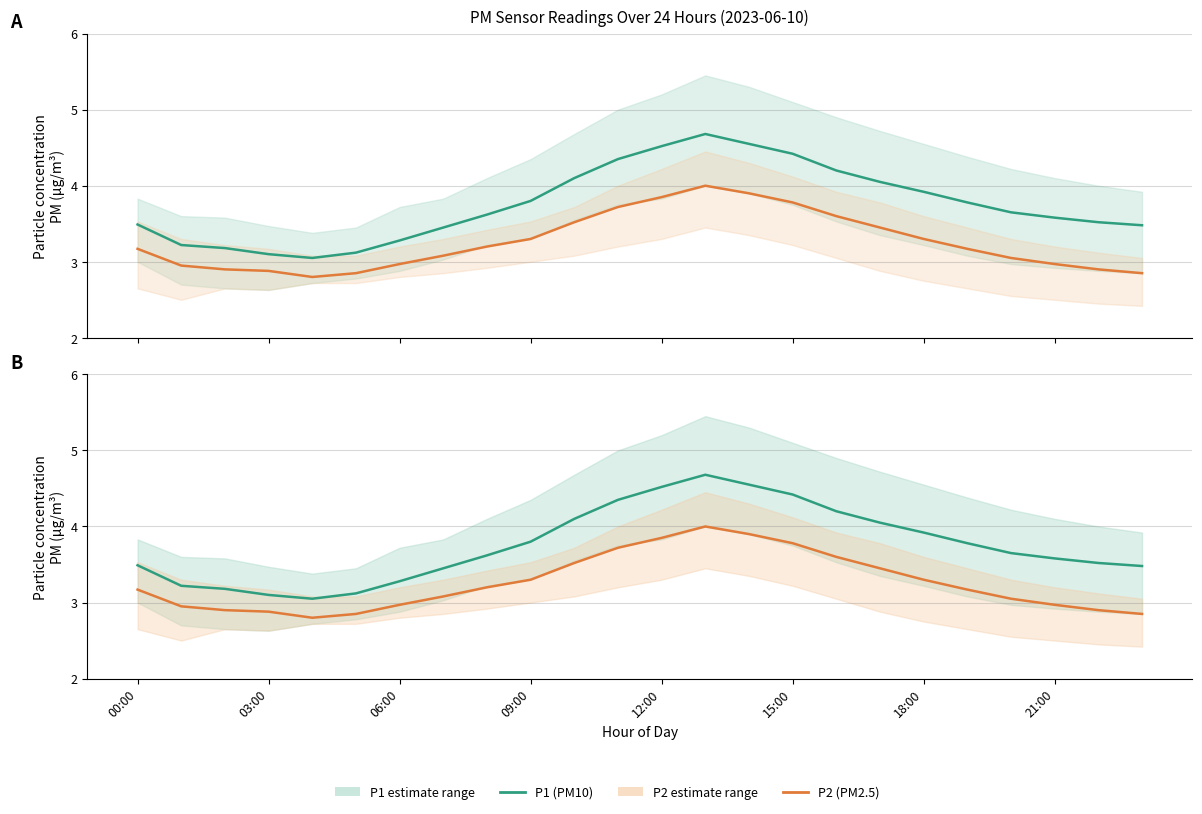

True or false: P1 (PM10) has more than 1 points higher than both neighbors.

False